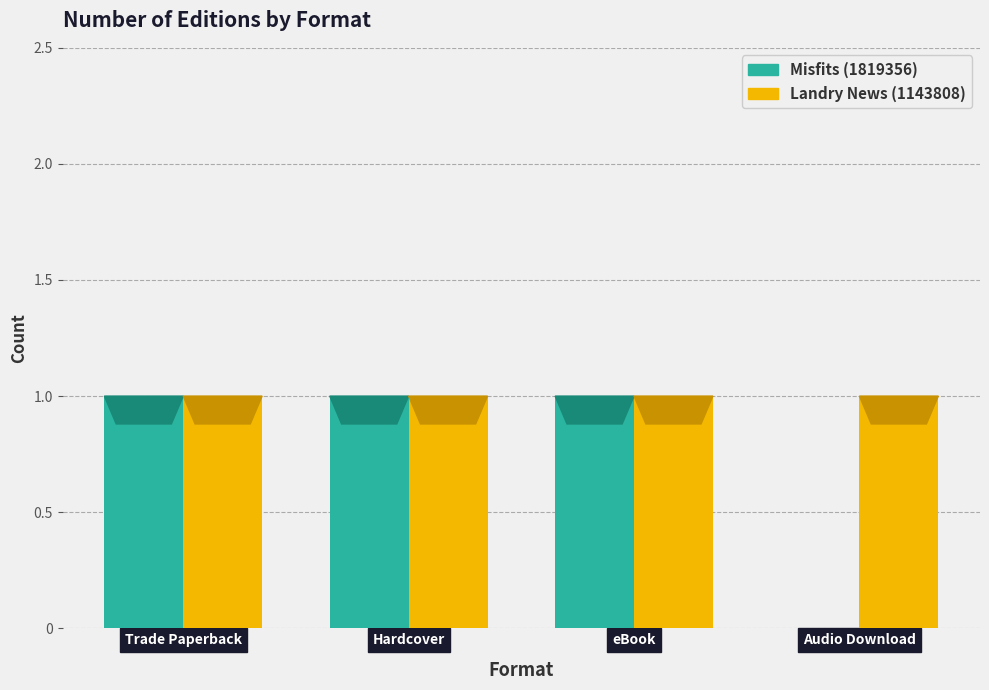

How many distinct data groups are displayed?

2